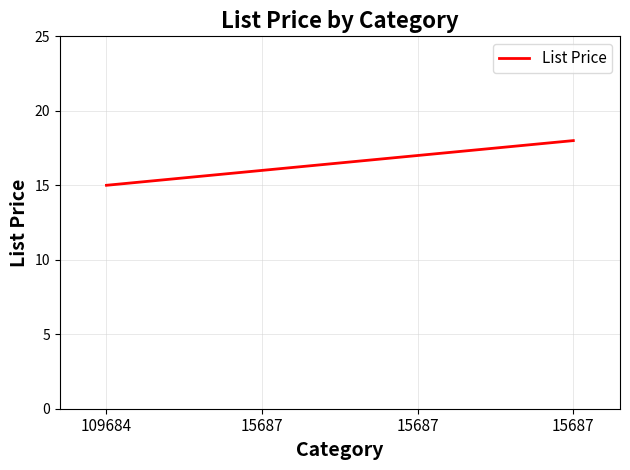

The value at 15687 is 5. True or false?

False